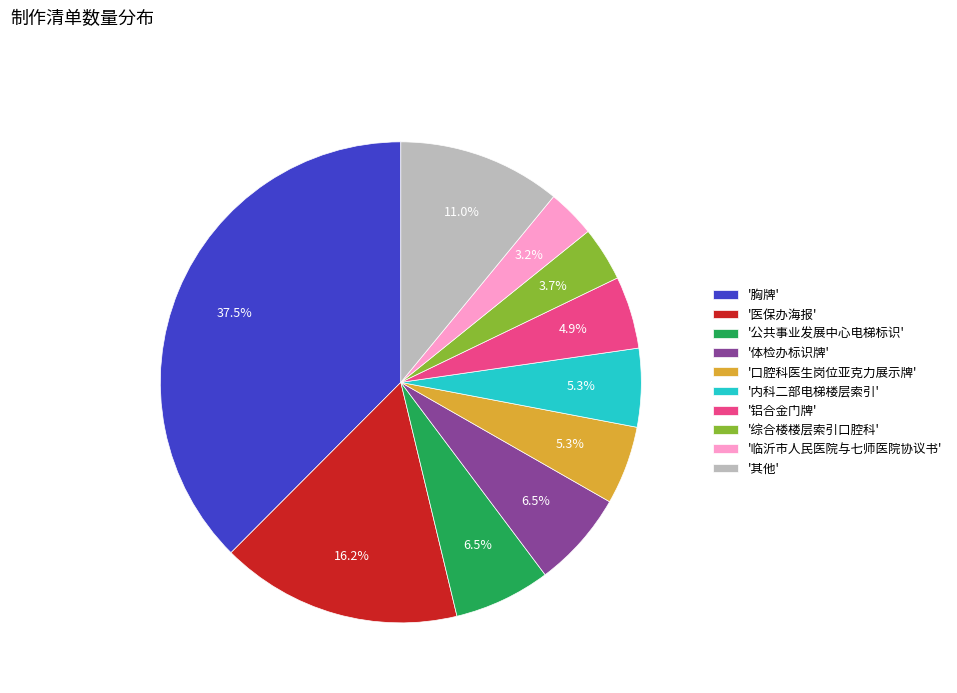

How many segments does this pie chart have?

10